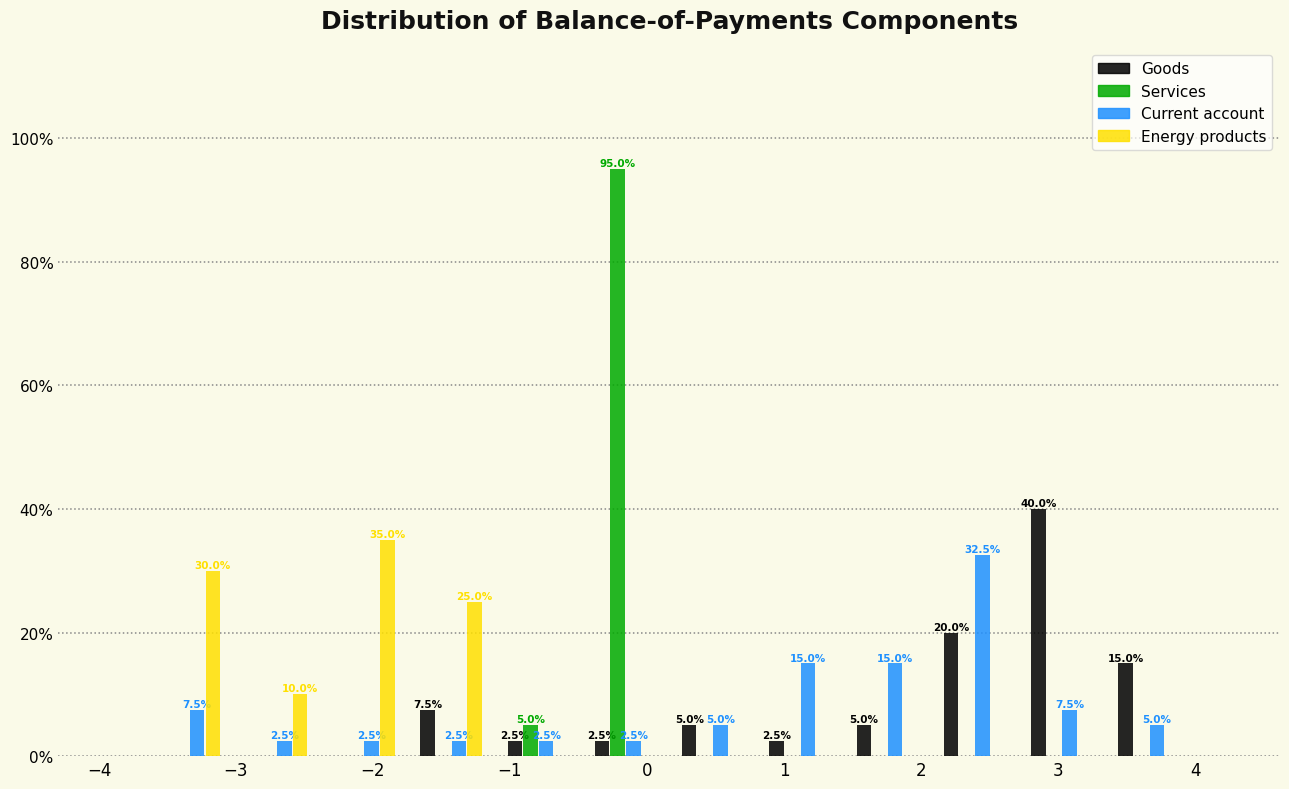

In the Goods series, which range on the x-axis has the tallest bar?

2.7 to 3.3